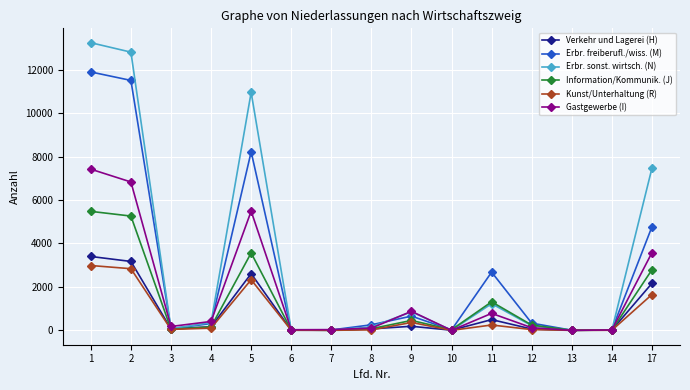

Is this an area chart (filled region under the line)?

No